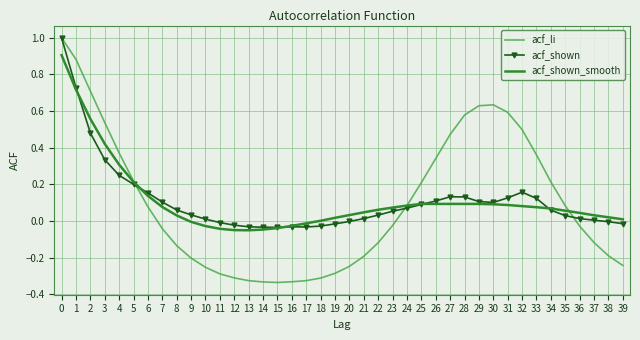

What is the maximum value for acf_li?

1.0